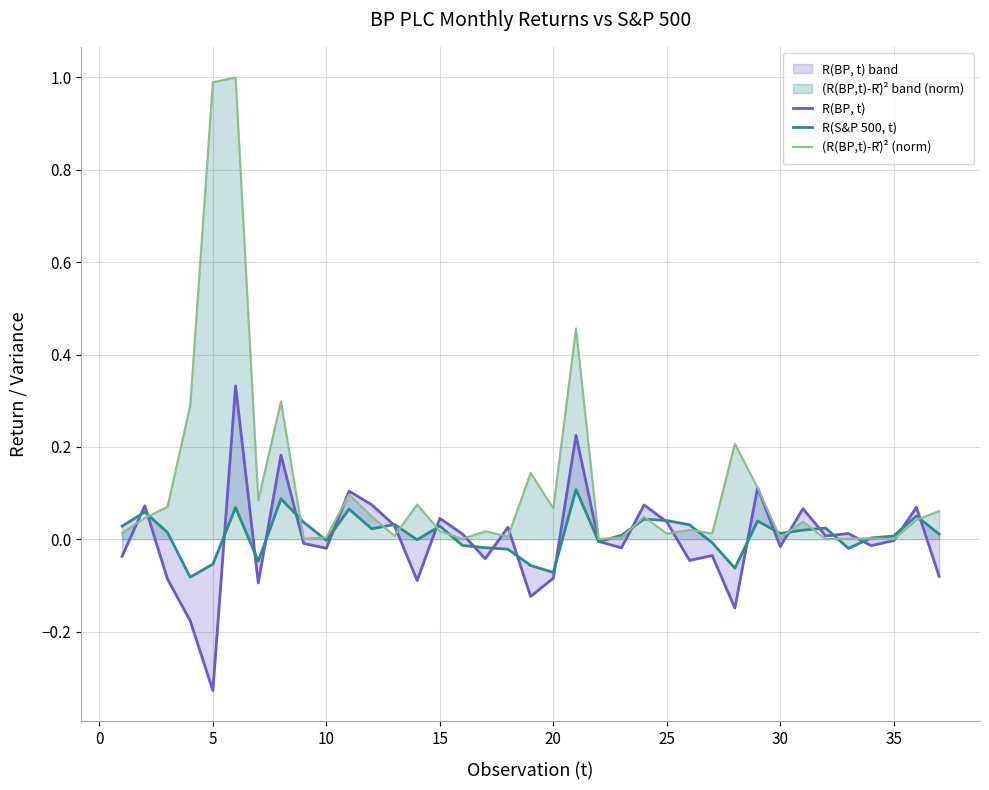

Rank the series by their maximum value, from highest to lowest.

(R(BP,t)-R̄)² (norm), R(BP, t), R(S&P 500, t)